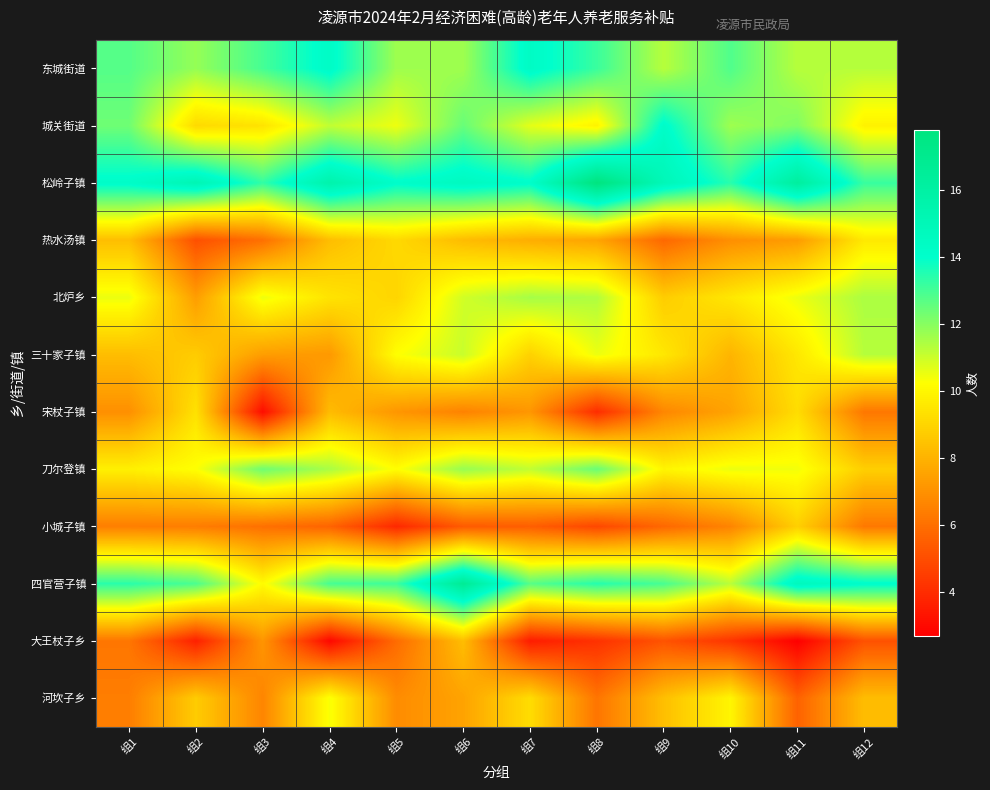

Which series changed the most between 组3 and 组11?

宋杖子镇